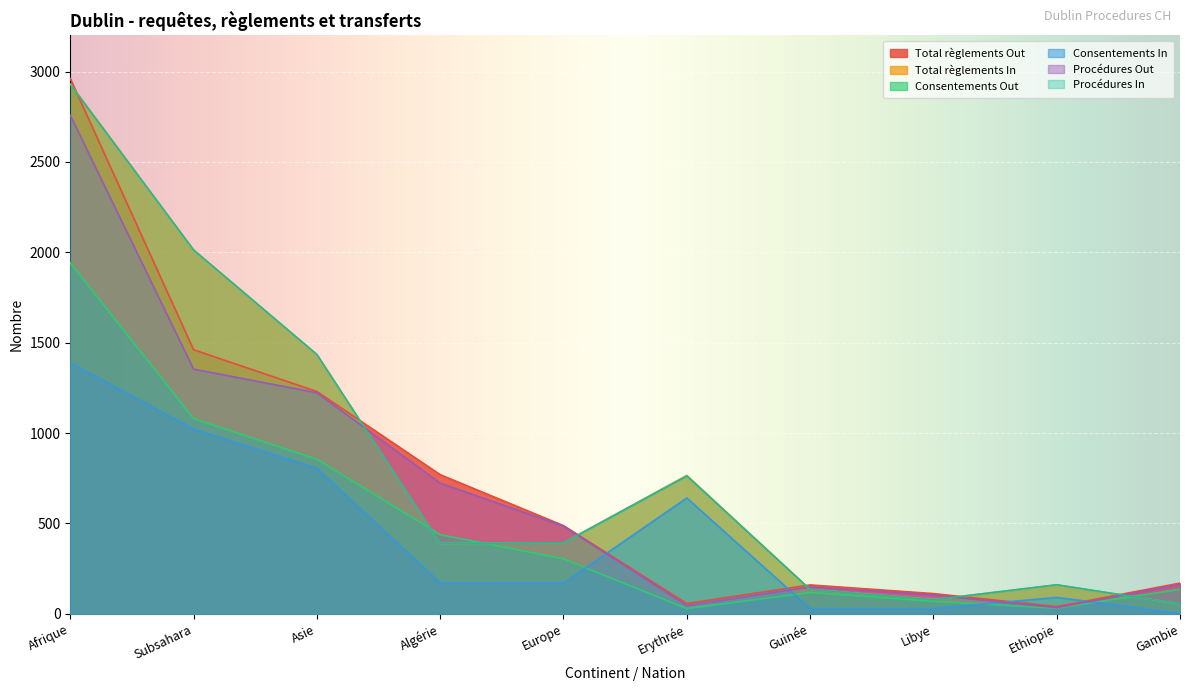

True or false: Consentements Out and Procédures Out cross at least once.

False